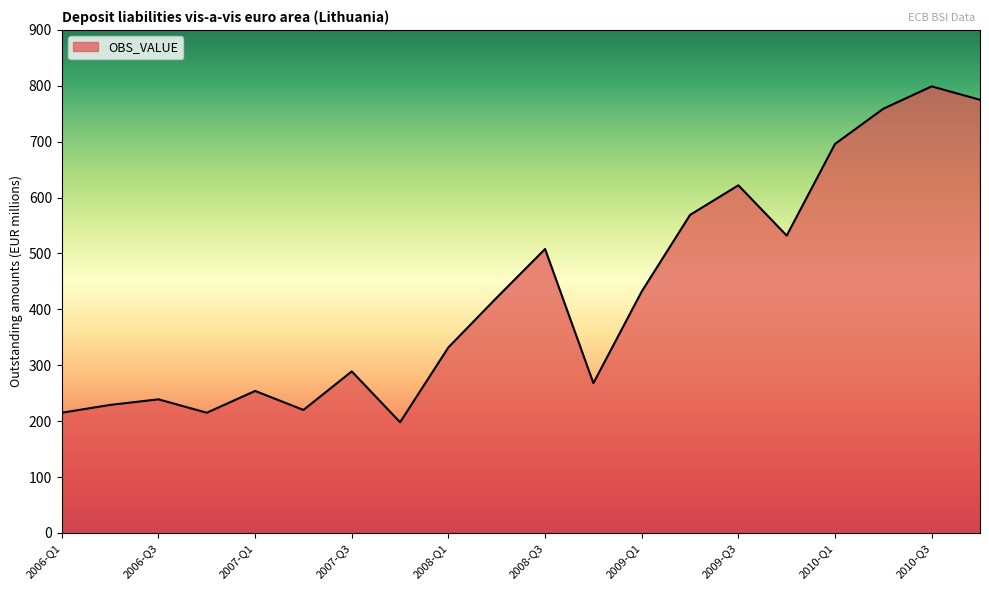

What is the minimum value shown in the chart?

198